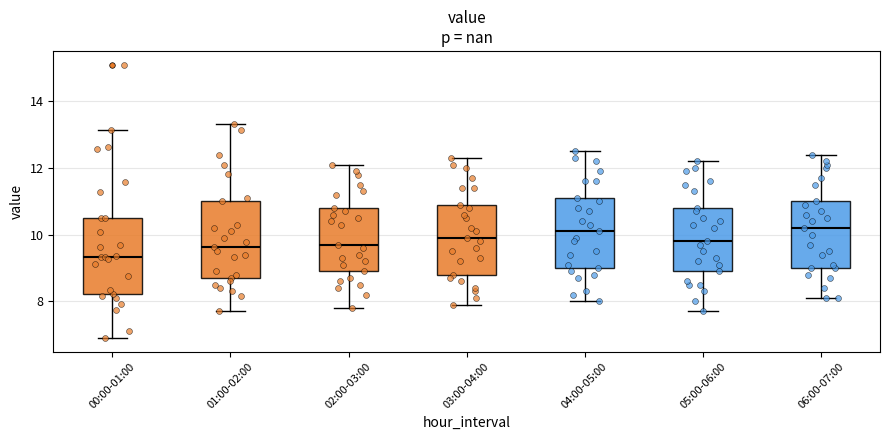

Which box has the lowest median line?

00:00-01:00